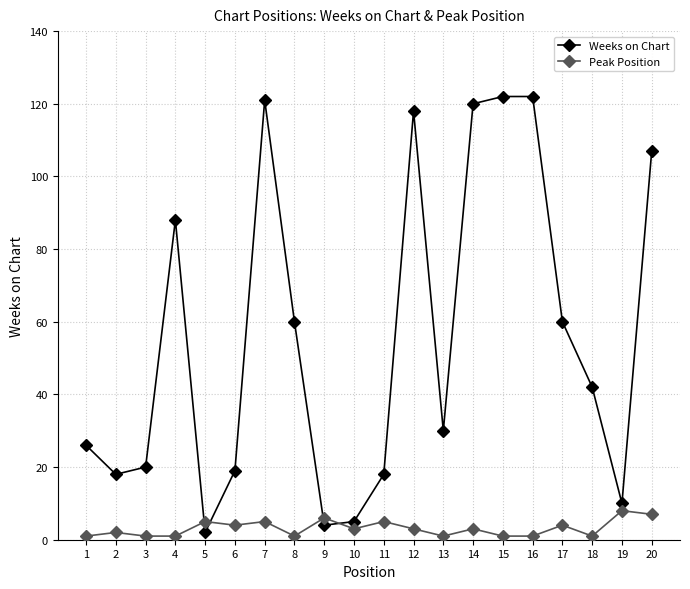

True or false: Peak Position and Weeks on Chart intersect in this chart.

True